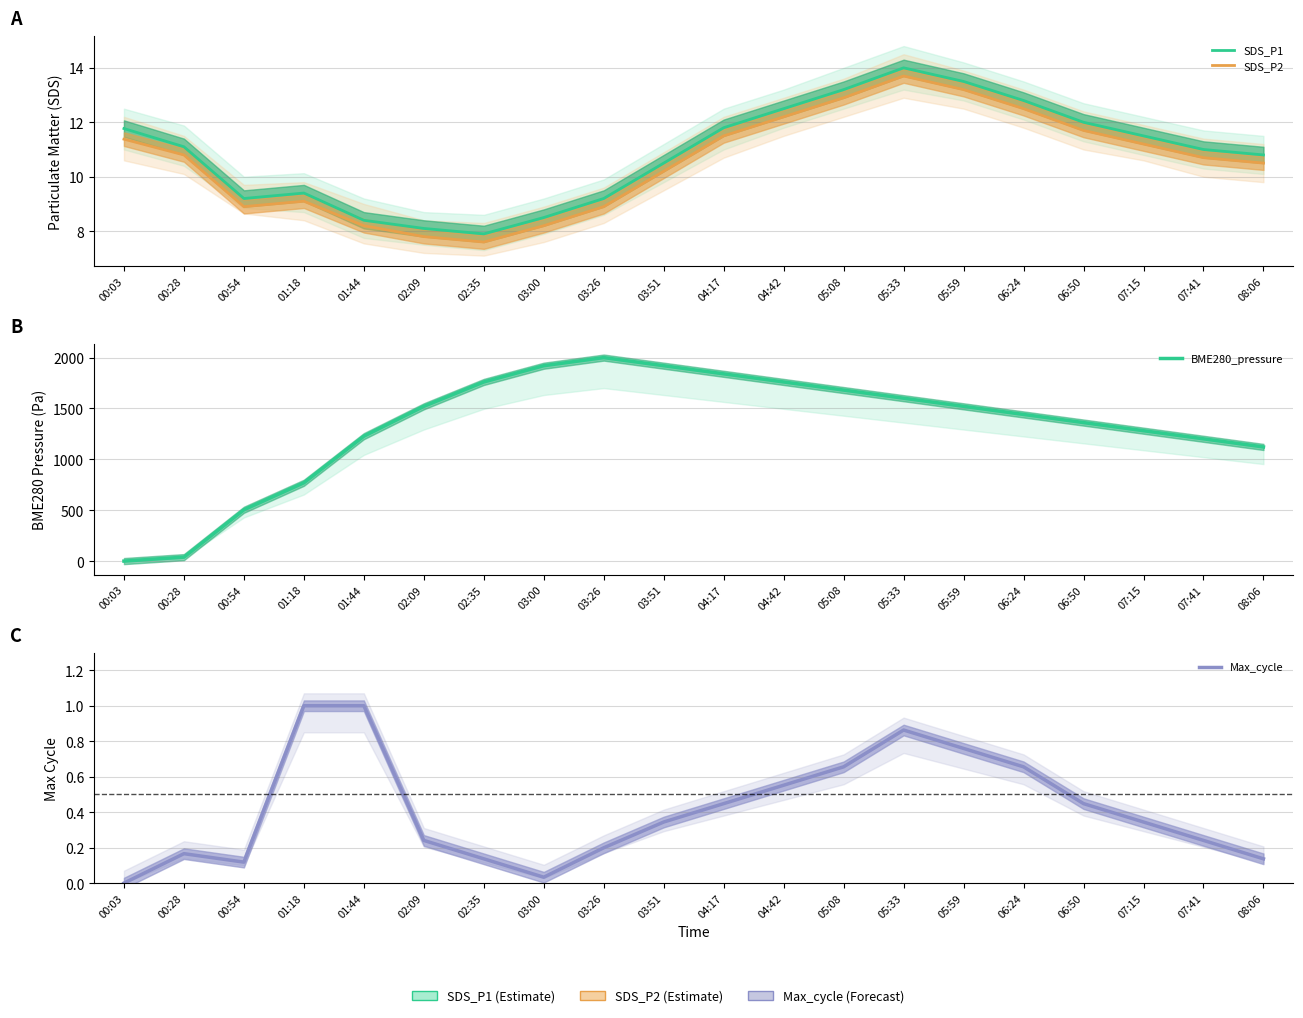

What are all the series names shown in the legend?

SDS_P1, SDS_P2, BME280_pressure, Max_cycle